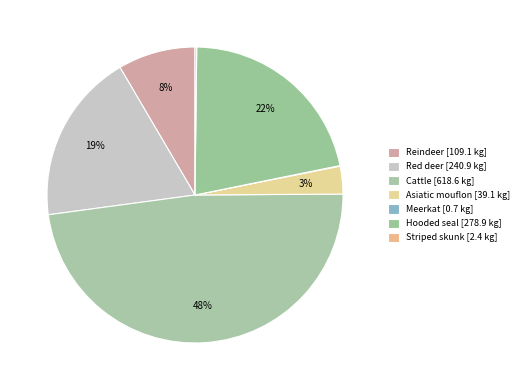

Count the number of slices in the pie.

7